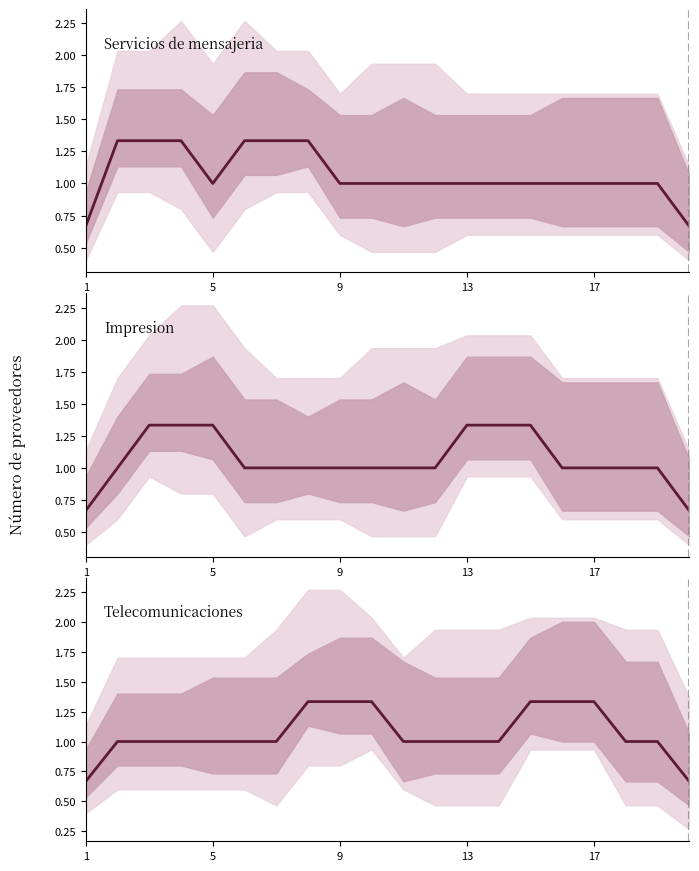

What is the total value across all series at 11?

3.0